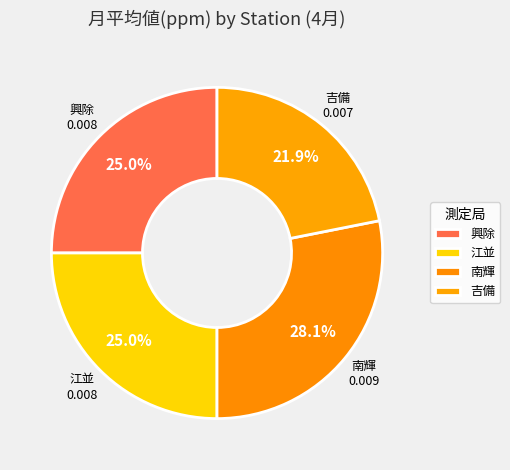

Which category has the biggest portion of the pie?

南輝